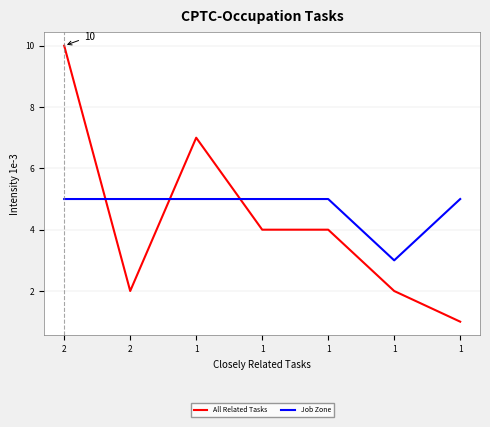

How many lines are shown in the chart?

2